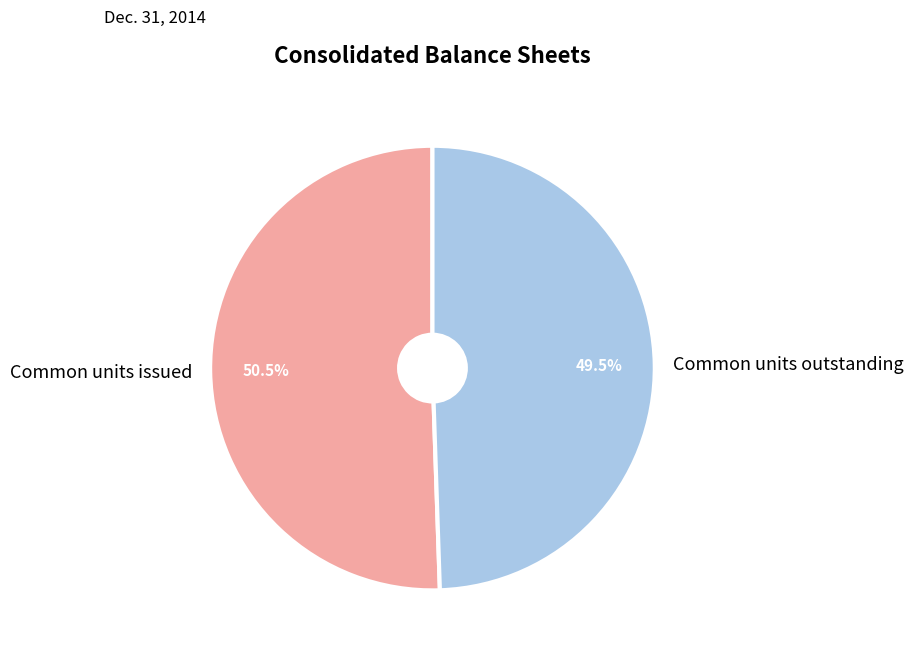

To the nearest percent, what is the combined percentage of Common units issued and Common units outstanding?

100%